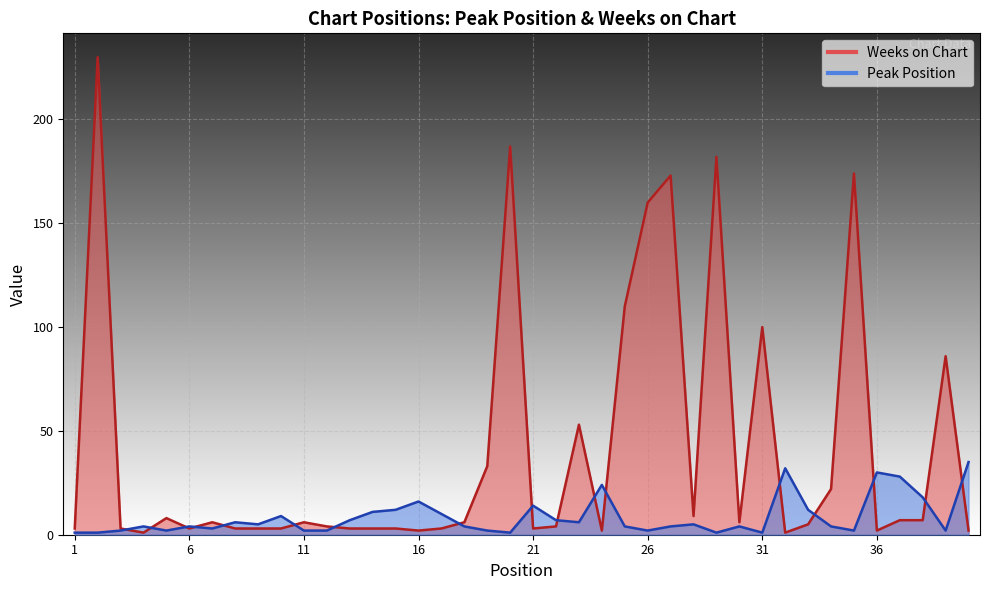

List the labels in order of Weeks on Chart value, smallest first.

4, 32, 16, 24, 36, 40, 1, 3, 6, 8, 9, 10, 13, 14, 15, 17, 21, 12, 22, 33, 7, 11, 18, 30, 37, 38, 5, 28, 34, 19, 23, 39, 31, 25, 26, 27, 35, 29, 20, 2